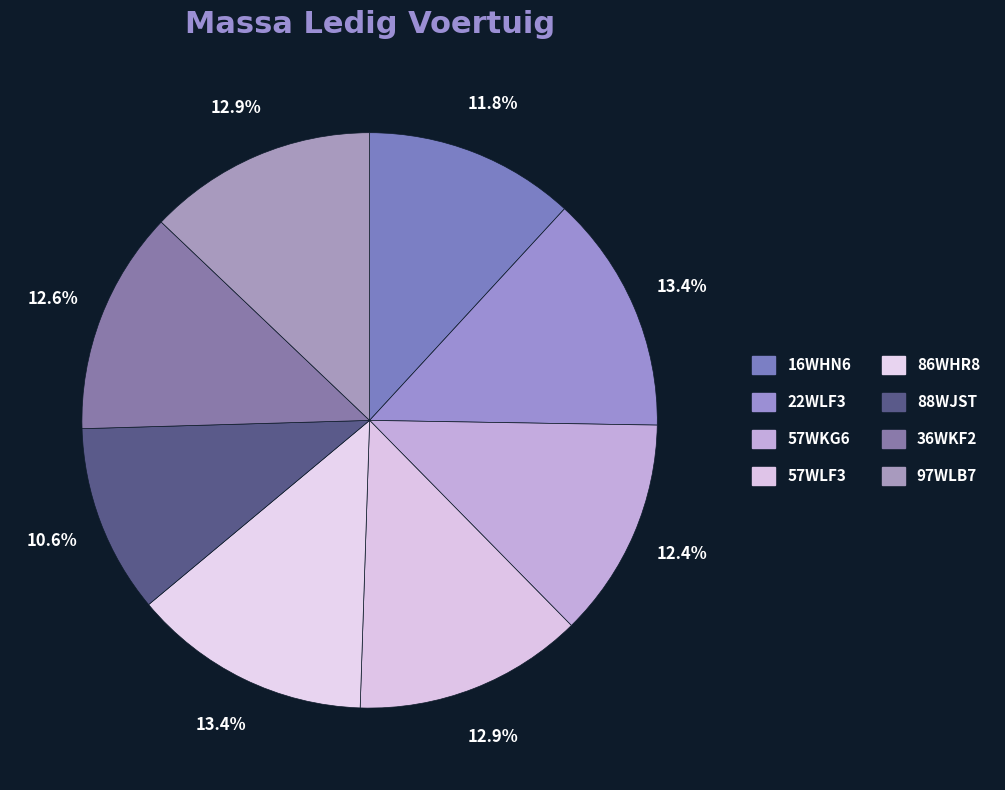

Count the number of slices in the pie.

8